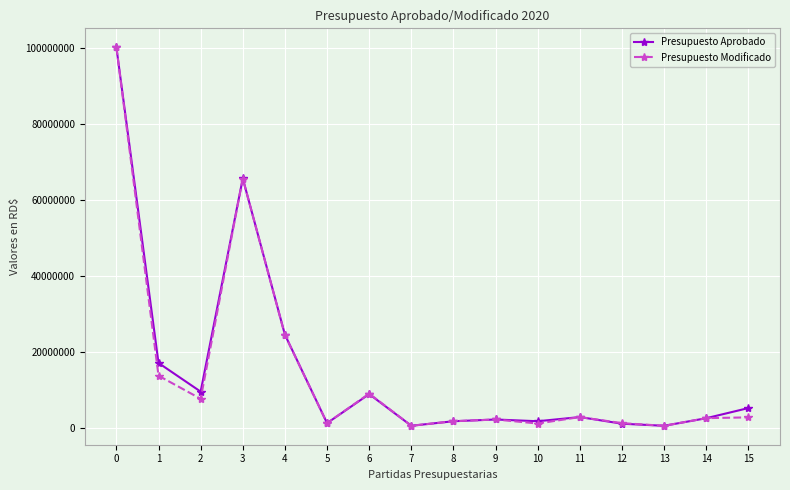

At which category does Presupuesto Modificado reach its first local valley?

2